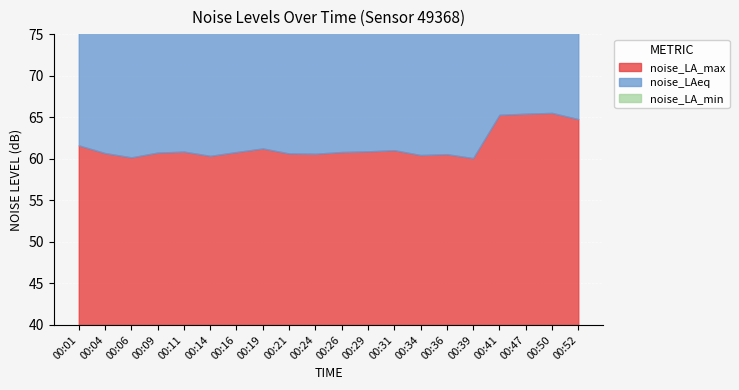

At which label does noise_LAeq first exceed 56?

00:01